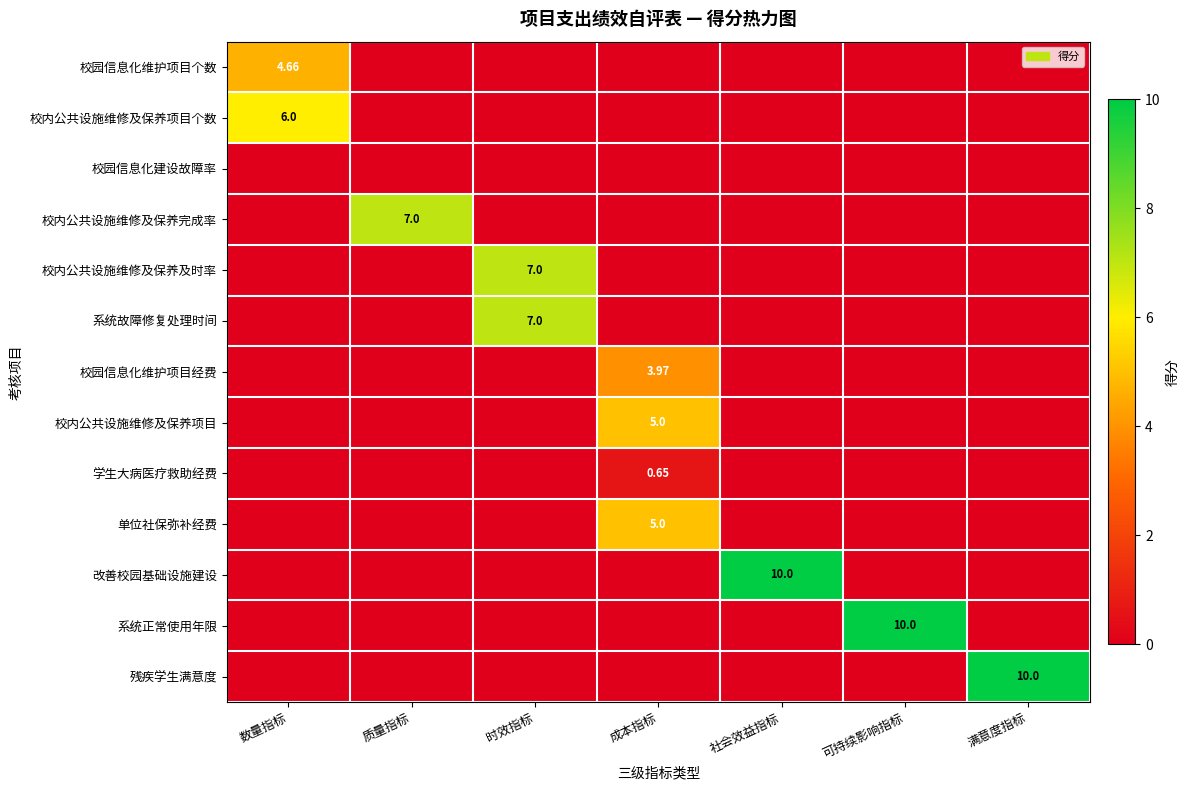

List the series in order of their peak value, lowest first.

校园信息化建设故障率, 学生大病医疗救助经费, 校园信息化维护项目经费, 校园信息化维护项目个数, 校内公共设施维修及保养项目, 单位社保弥补经费, 校内公共设施维修及保养项目个数, 校内公共设施维修及保养完成率, 校内公共设施维修及保养及时率, 系统故障修复处理时间, 改善校园基础设施建设, 系统正常使用年限, 残疾学生满意度